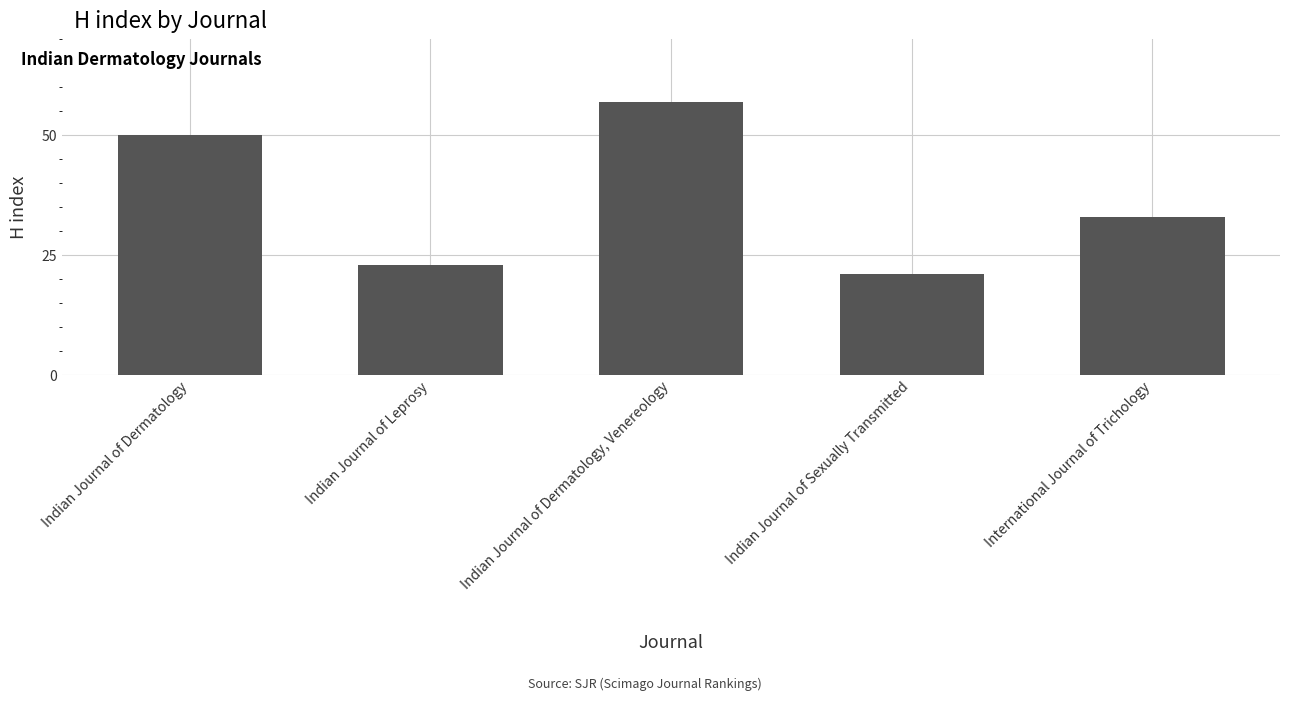

Rank the categories by value from lowest to highest.

Indian Journal of Sexually Transmitted, Indian Journal of Leprosy, International Journal of Trichology, Indian Journal of Dermatology, Indian Journal of Dermatology, Venereology